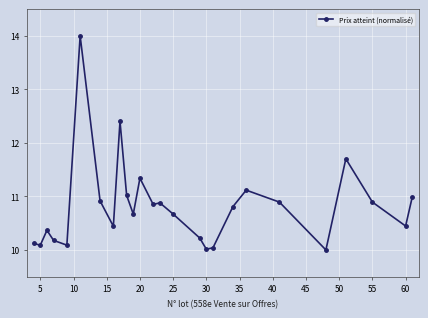

What is the smallest value displayed?

10.0